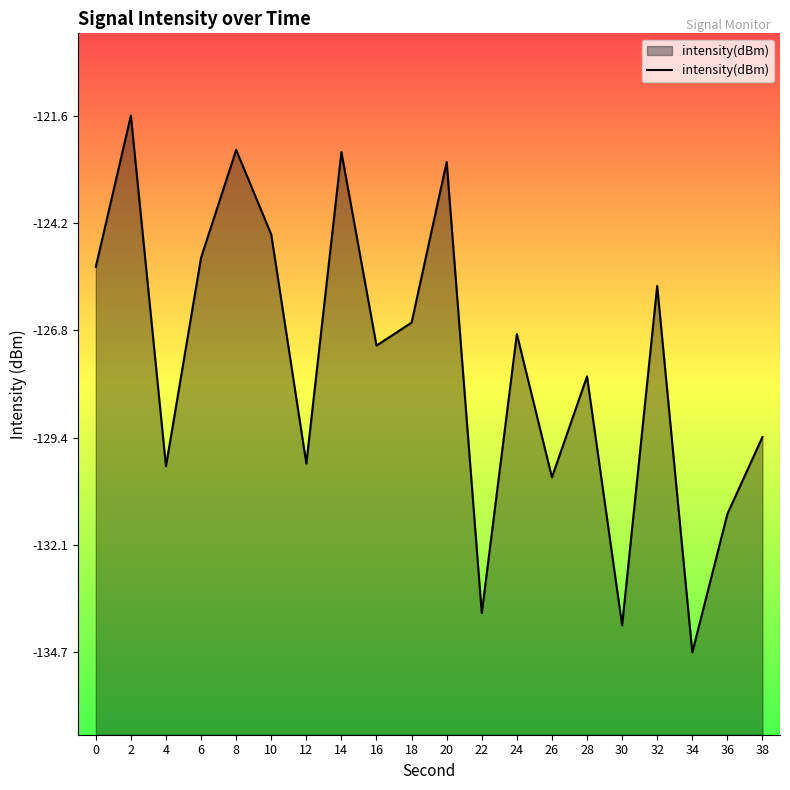

List the labels in order of value, largest first.

2, 8, 14, 20, 10, 6, 0, 32, 18, 24, 16, 28, 38, 12, 4, 26, 36, 22, 30, 34